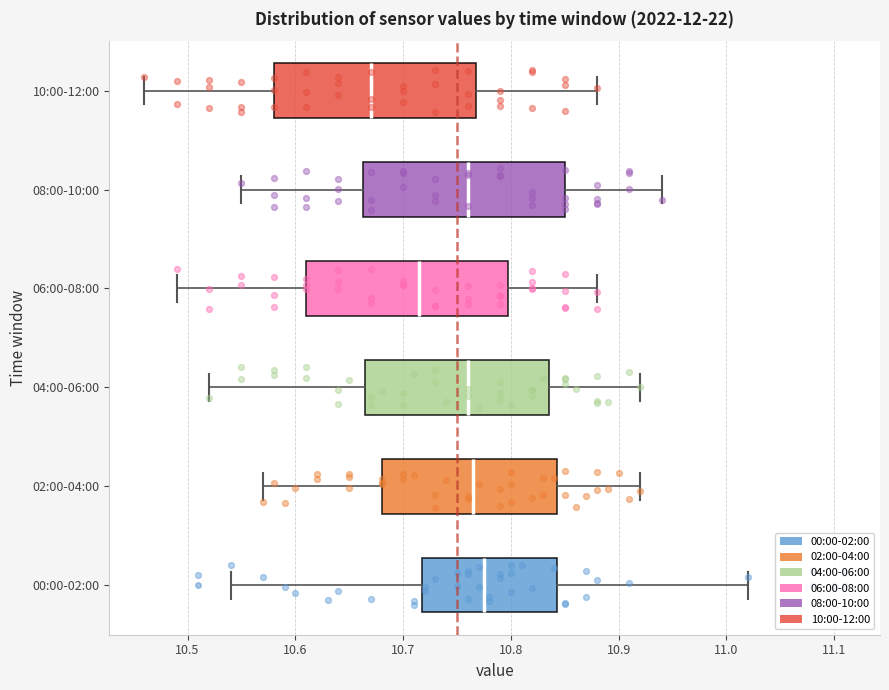

Reading bottom to top, transcribe this box plot: for each box, give where its median line is, the range the box spans, and where its two whiskers end, as read against the x-axis. The values are not printed on the chart, so give them approximately, as read against the axis.

00:00-02:00: median 10.78, box 10.72 to 10.84, whiskers 10.54 to 11.02
02:00-04:00: median 10.77, box 10.68 to 10.84, whiskers 10.57 to 10.92
04:00-06:00: median 10.76, box 10.67 to 10.84, whiskers 10.52 to 10.92
06:00-08:00: median 10.72, box 10.61 to 10.80, whiskers 10.49 to 10.88
08:00-10:00: median 10.76, box 10.66 to 10.85, whiskers 10.55 to 10.94
10:00-12:00: median 10.67, box 10.58 to 10.77, whiskers 10.46 to 10.88